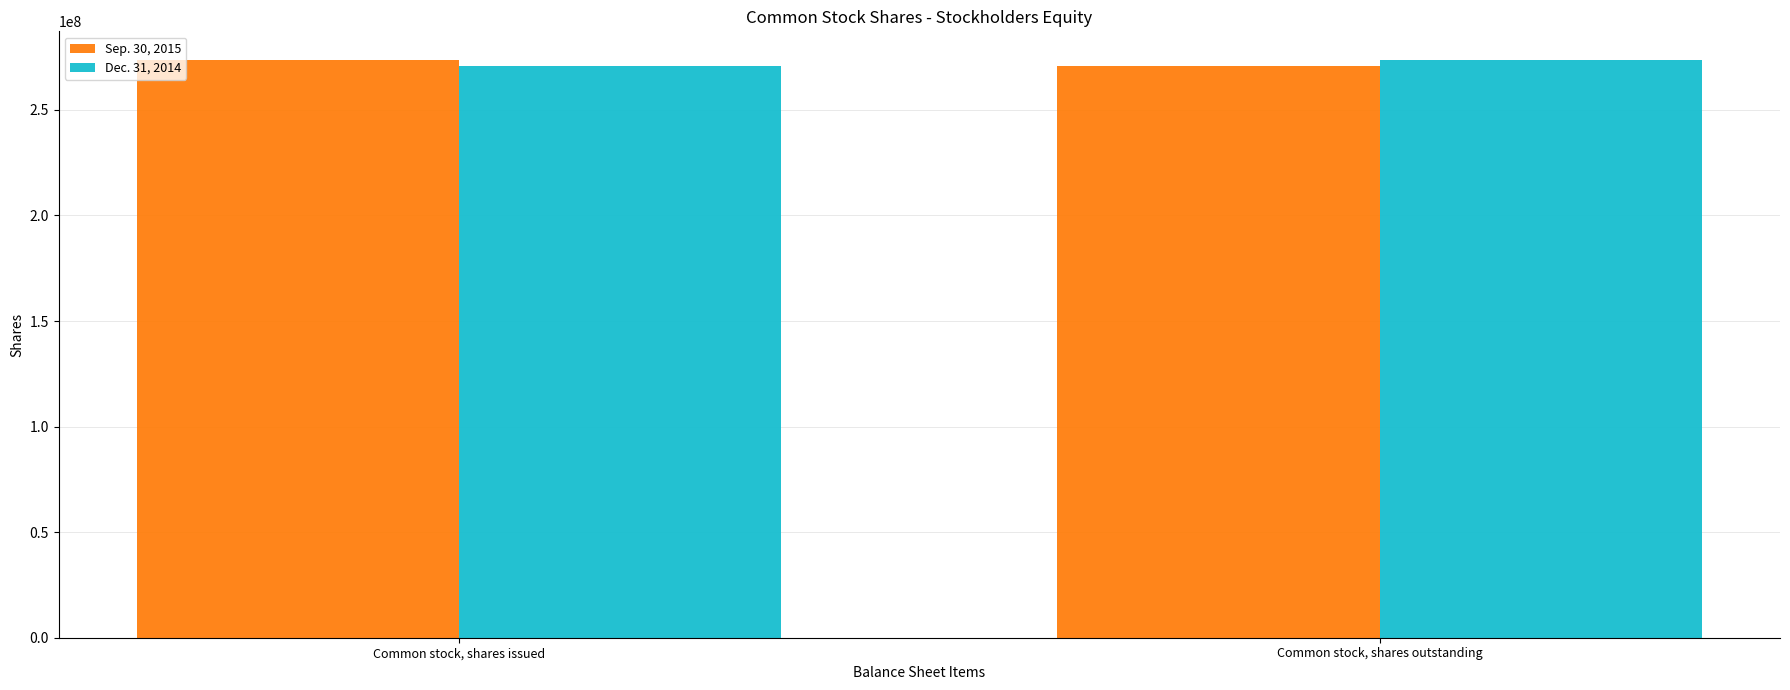

Reading left to right, extract all data points from this chart.

Sep. 30, 2015: Common stock, shares issued=273513000	Common stock, shares outstanding=270657000
Dec. 31, 2014: Common stock, shares issued=270657000	Common stock, shares outstanding=273513000